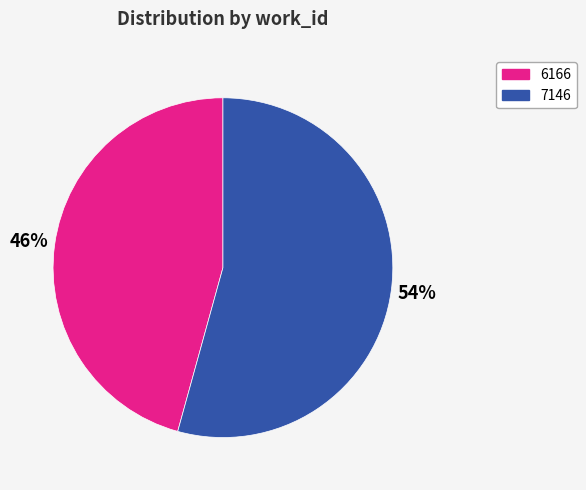

Approximately how many times larger is the value at 7146 compared to 6166?

1.2